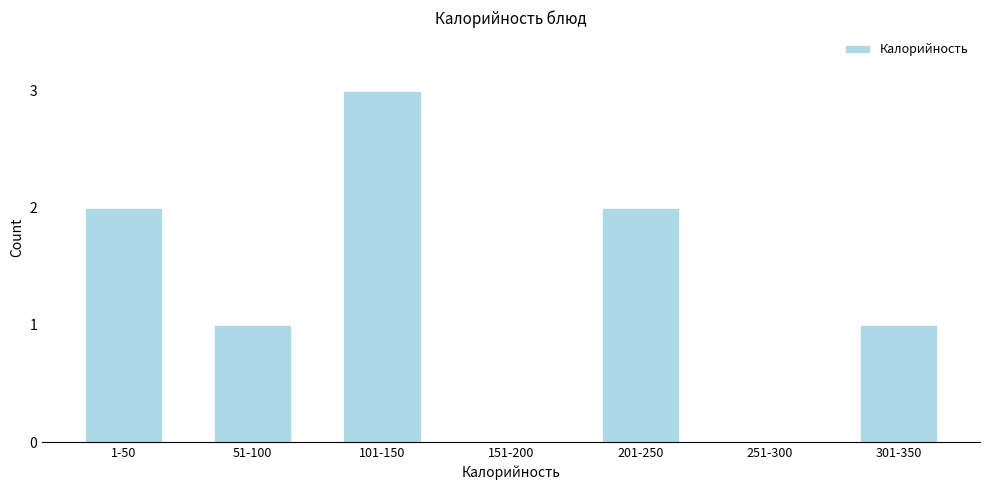

Reading left to right, extract all data points from this chart.

1-50=2	51-100=1	101-150=3	151-200=0	201-250=2	251-300=0	301-350=1